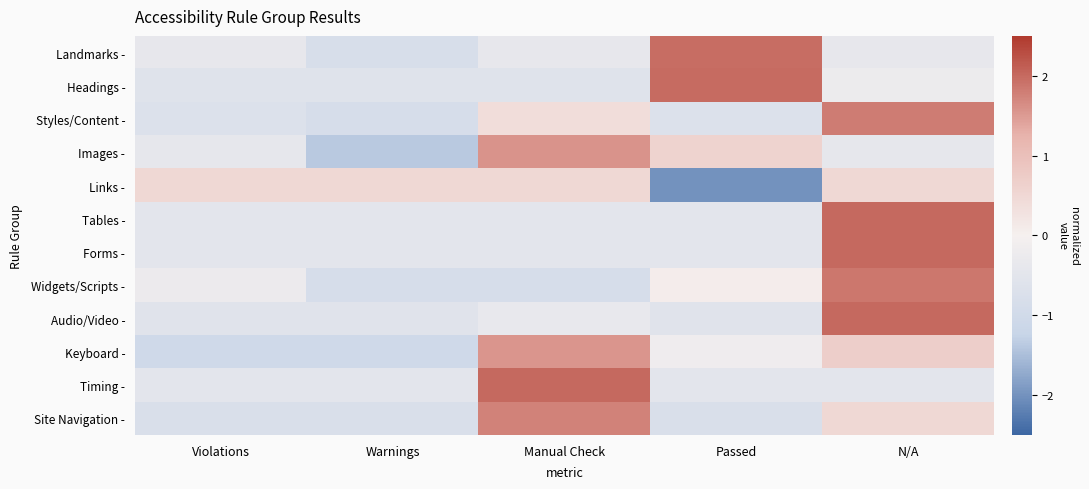

Reading left to right, extract all data points from this chart.

Landmarks -: Violations=-0.4	Warnings=-0.8	Manual Check=-0.4	Passed=2.0	N/A=-0.4
Headings -: Violations=-0.6	Warnings=-0.6	Manual Check=-0.6	Passed=2.0	N/A=-0.2
Styles/Content -: Violations=-0.7	Warnings=-0.8	Manual Check=0.4	Passed=-0.7	N/A=1.8
Images -: Violations=-0.4	Warnings=-1.4	Manual Check=1.6	Passed=0.6	N/A=-0.4
Links -: Violations=0.5	Warnings=0.5	Manual Check=0.5	Passed=-2.0	N/A=0.5
Tables -: Violations=-0.5	Warnings=-0.5	Manual Check=-0.5	Passed=-0.5	N/A=2.0
Forms -: Violations=-0.5	Warnings=-0.5	Manual Check=-0.5	Passed=-0.5	N/A=2.0
Widgets/Scripts -: Violations=-0.2	Warnings=-0.8	Manual Check=-0.8	Passed=0.1	N/A=1.9
Audio/Video -: Violations=-0.6	Warnings=-0.6	Manual Check=-0.3	Passed=-0.6	N/A=2.0
Keyboard -: Violations=-1.0	Warnings=-1.0	Manual Check=1.5	Passed=-0.2	N/A=0.7
Timing -: Violations=-0.5	Warnings=-0.5	Manual Check=2.0	Passed=-0.5	N/A=-0.5
Site Navigation -: Violations=-0.8	Warnings=-0.8	Manual Check=1.8	Passed=-0.8	N/A=0.5